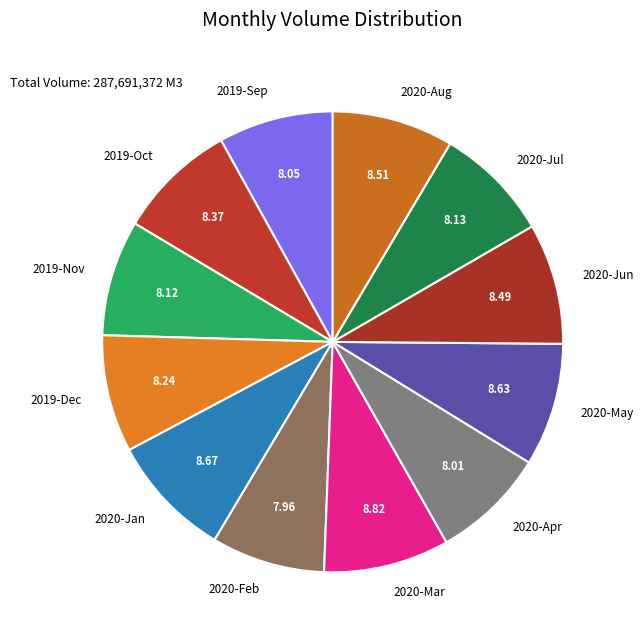

The 2020-Jul slice represents 17% of the pie. True or false?

False